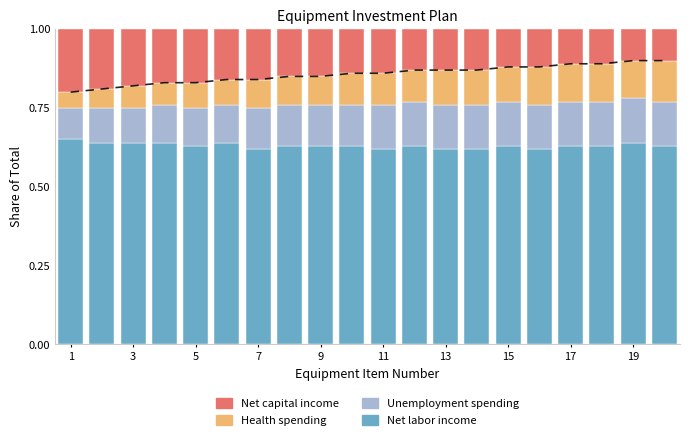

How many data points does each series have?

20